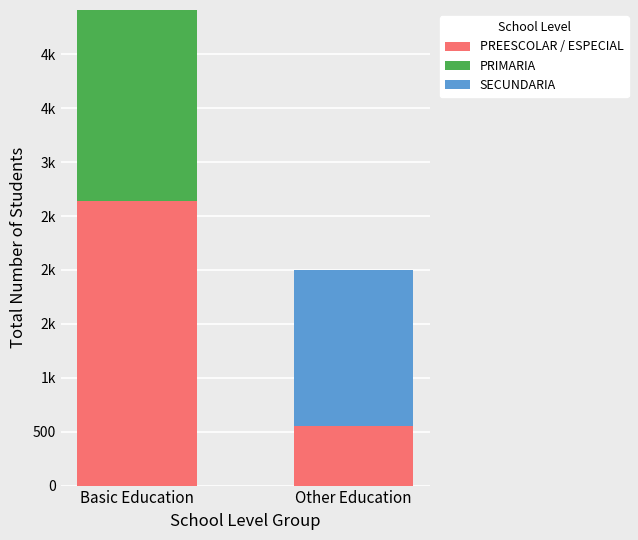

What is the label of the 2nd bar from the right?

Basic Education